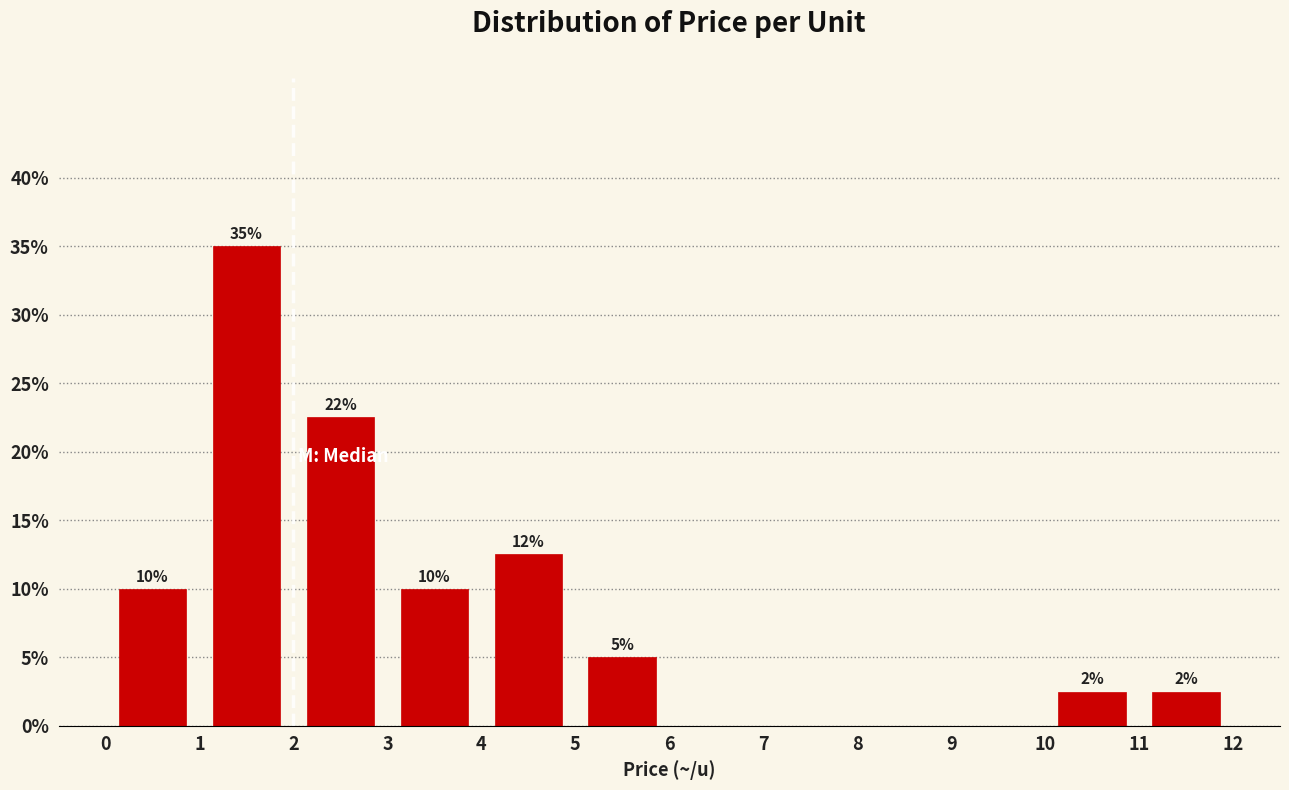

Which range on the x-axis has the tallest bar?

1 to 2